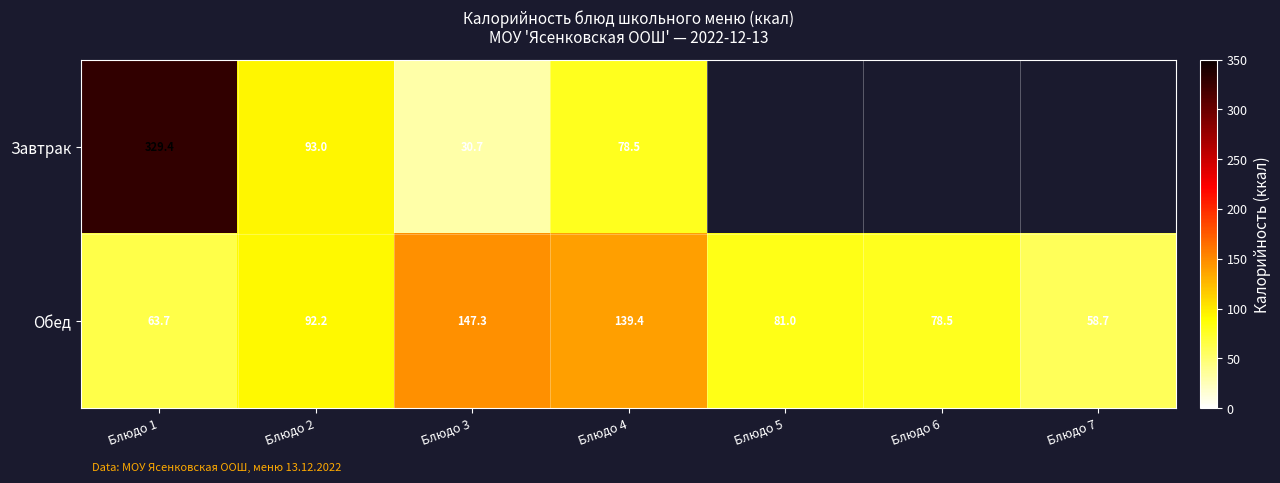

True or false: Обед has a value of 78.5 at Блюдо 6.

True